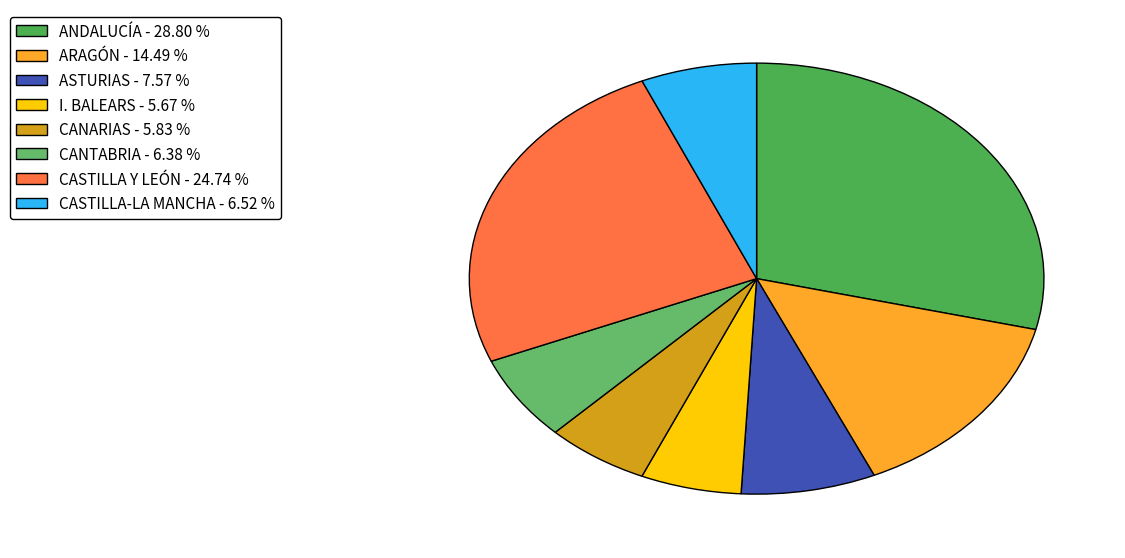

To the nearest percent, what percentage of the pie is CASTILLA-LA MANCHA?

7%